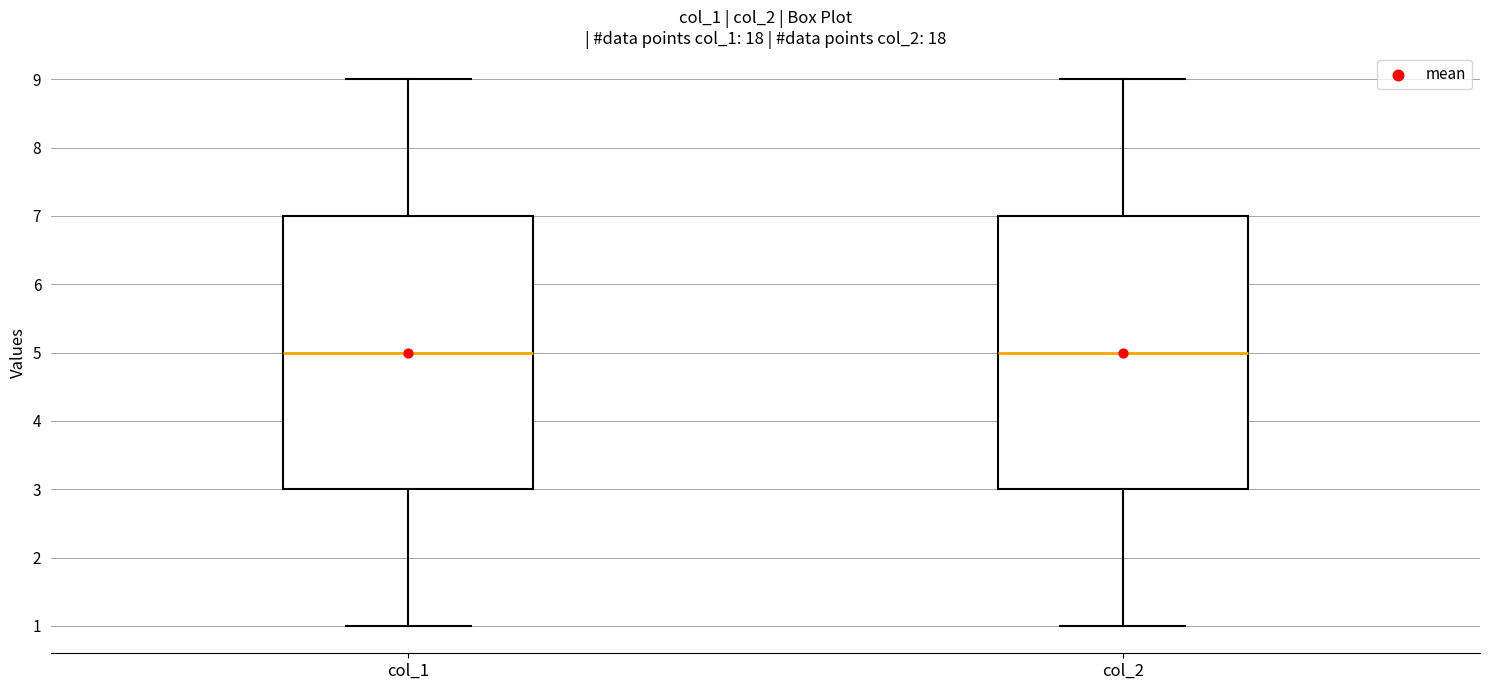

Reading left to right, transcribe this box plot: for each box, give where its median line is, the range the box spans, and where its two whiskers end, as read against the y-axis. The values are not printed on the chart, so give them approximately, as read against the axis.

col_1: median 5, box 3 to 7, whiskers 1 to 9
col_2: median 5, box 3 to 7, whiskers 1 to 9